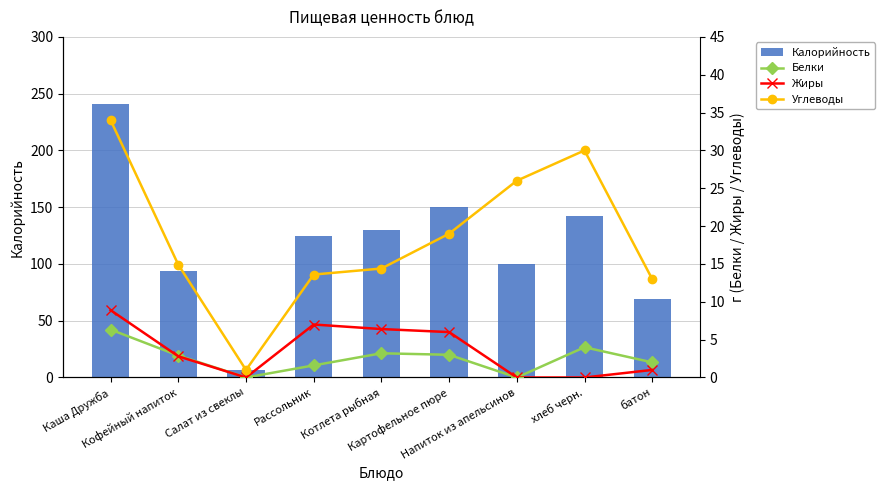

At which label does Калорийность first exceed 125?

Каша Дружба